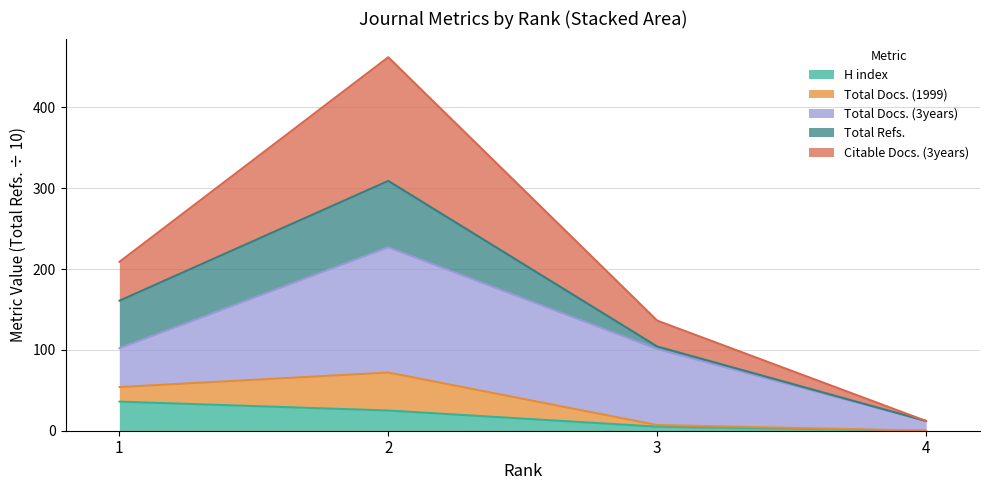

Which series has the widest spread of values?

Citable Docs. (3years)